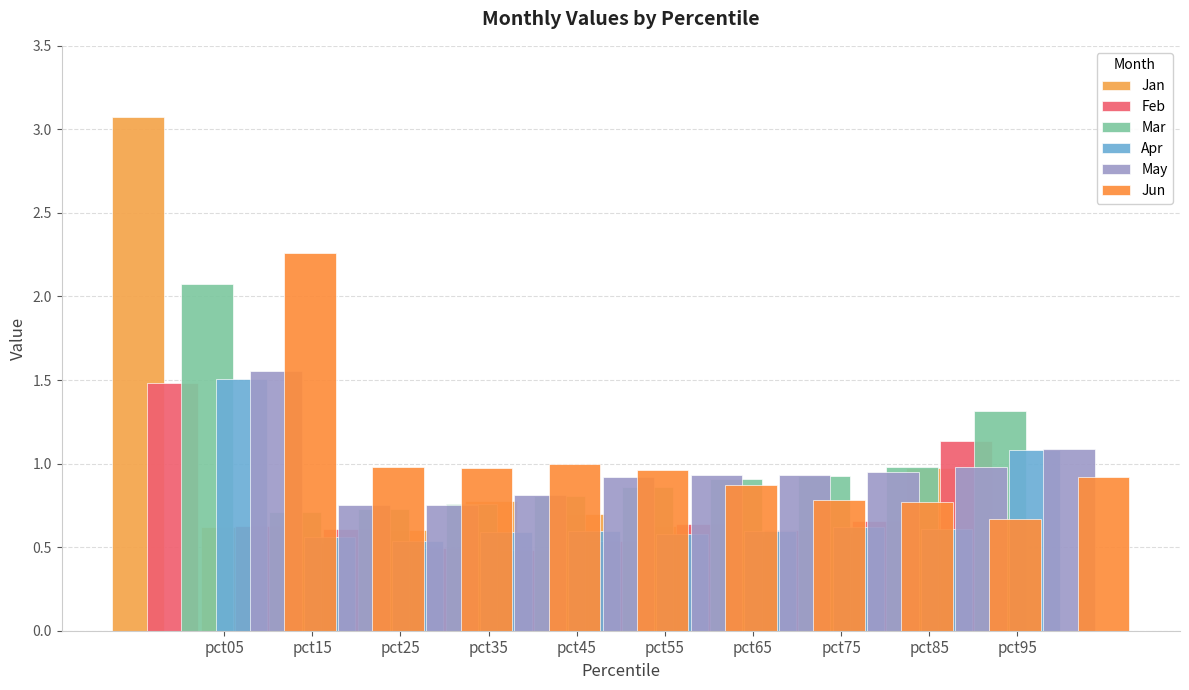

What is the lowest value of the Mar series?

0.7